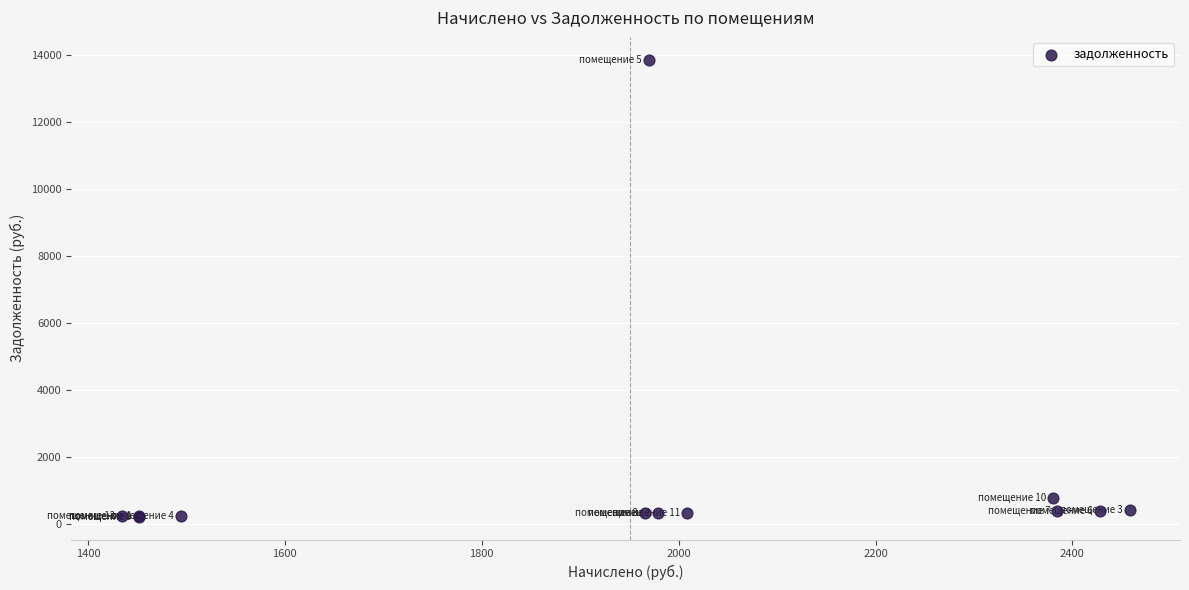

What Y value in the scatter plot is closest to 7046?

793.4